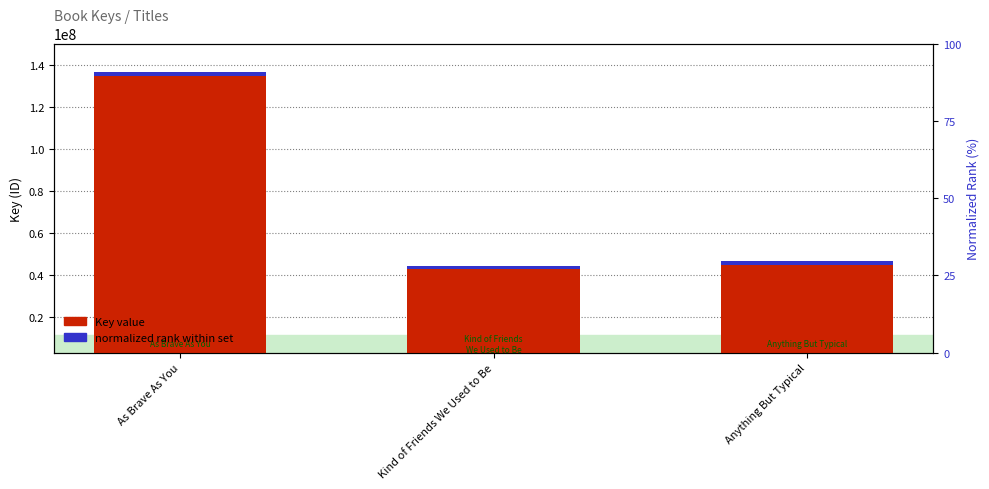

Reading left to right, list all the values displayed in this chart.

136319663	44619037	46593613